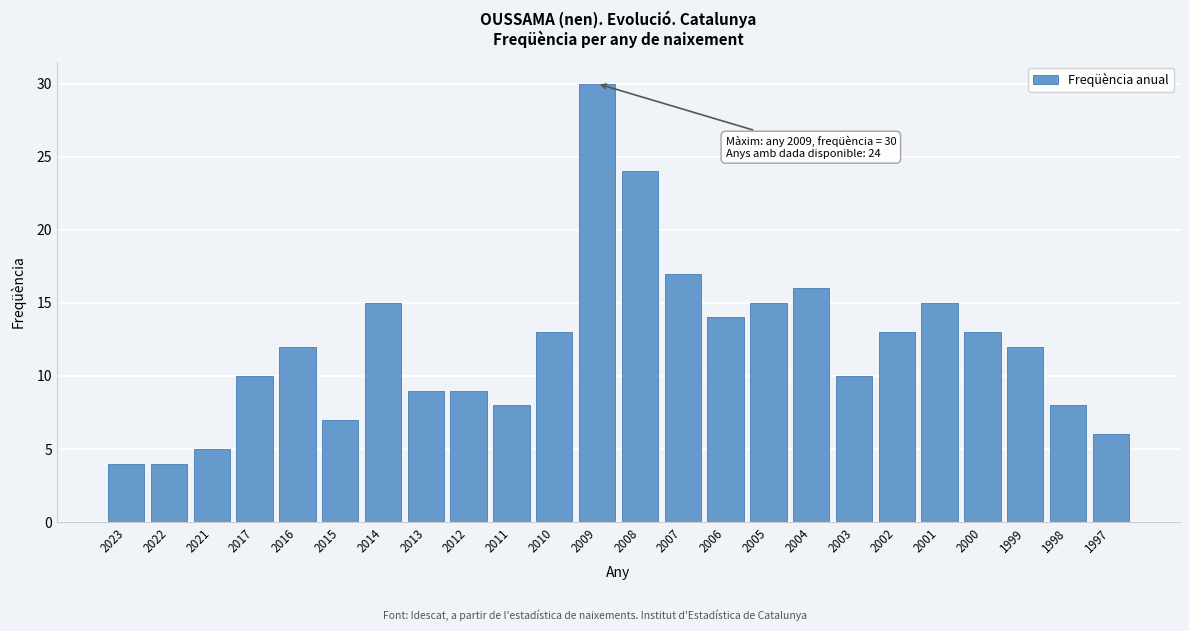

Reading right to left, what are all the values shown in this chart?

6	8	12	13	15	13	10	16	15	14	17	24	30	13	8	9	9	15	7	12	10	5	4	4